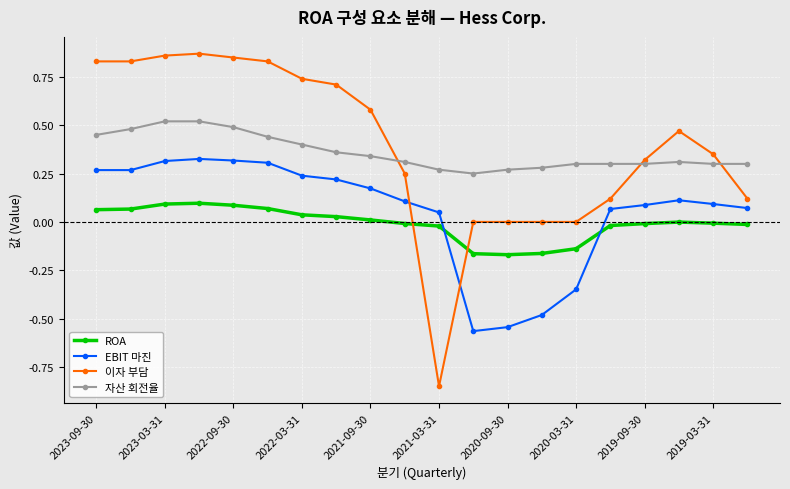

What is the sum of all 이자 부담 values?

7.9